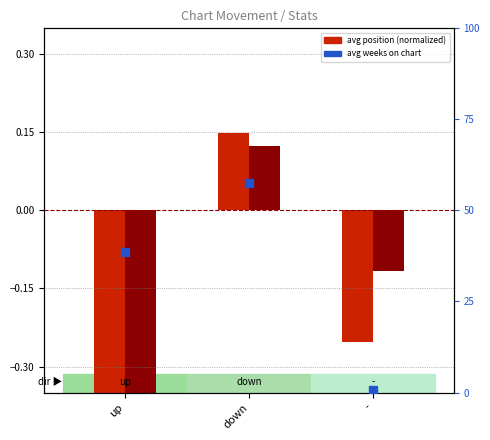

What is the label of the 3rd bar from the right?

up